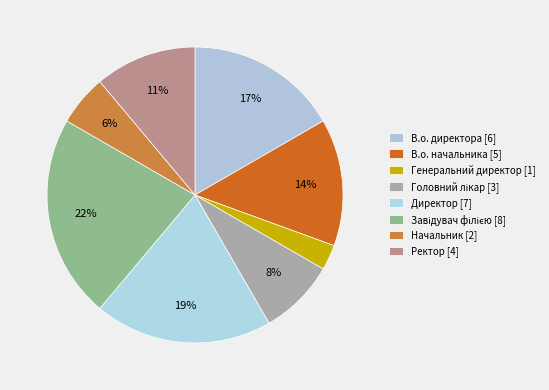

Count the number of slices in the pie.

8